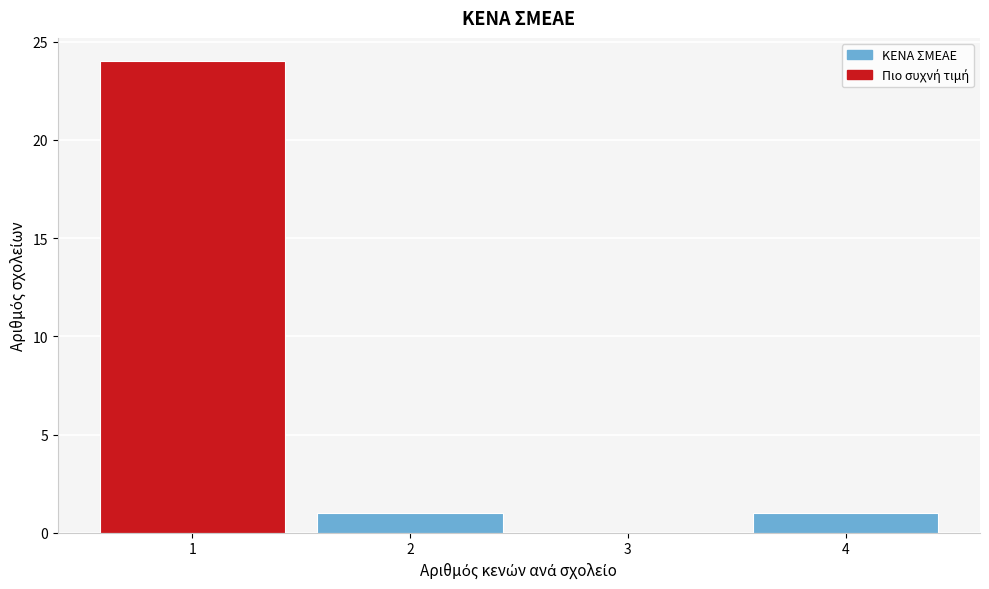

How tall is the bar that spans 0.5 to 1.5 on the x-axis? The values are not printed on the chart, so give them approximately, as read against the axis.

24